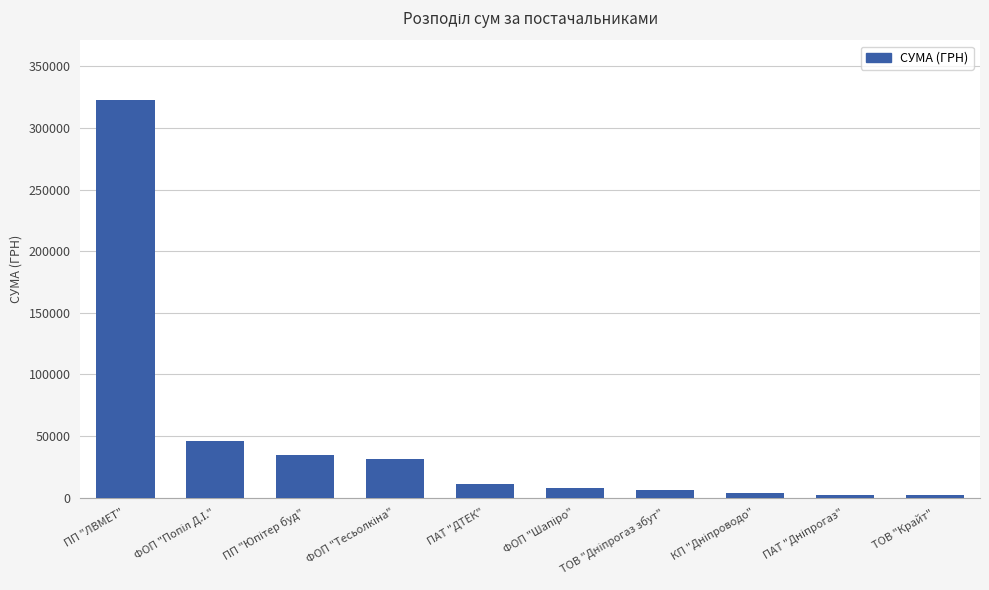

How many bars are there in total?

10